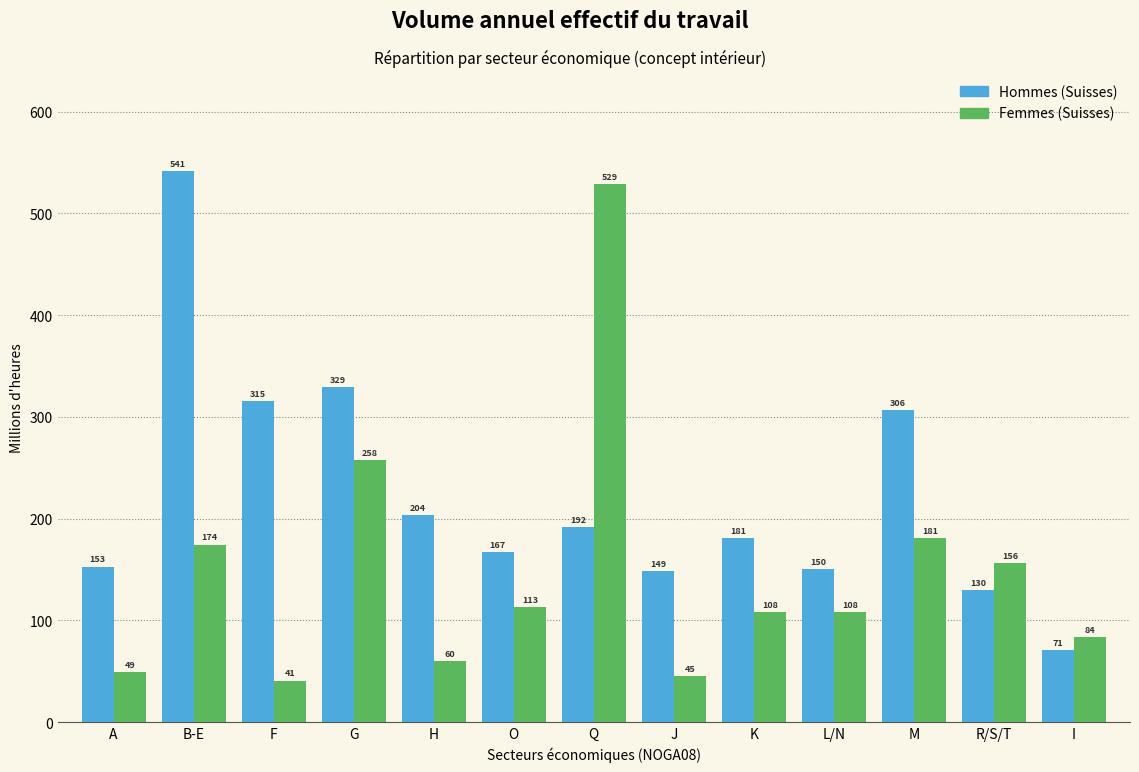

What is the maximum value for Femmes (Suisses)?

528.5